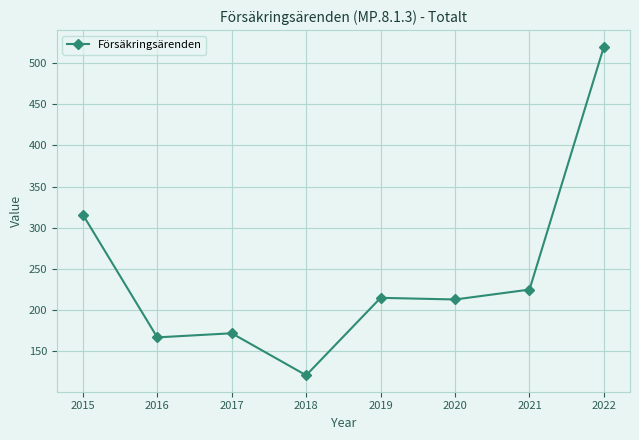

What is the value of the 5th point from the left?

215